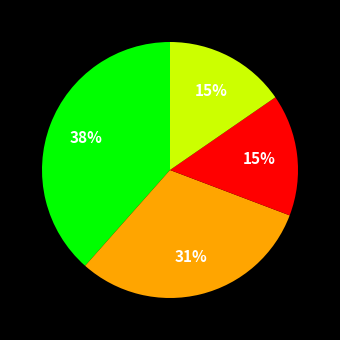

Does any single category account for the majority?

No